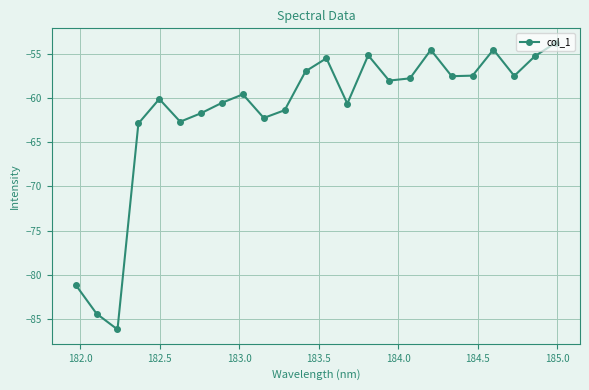

What is the difference between the maximum and minimum values?

32.4